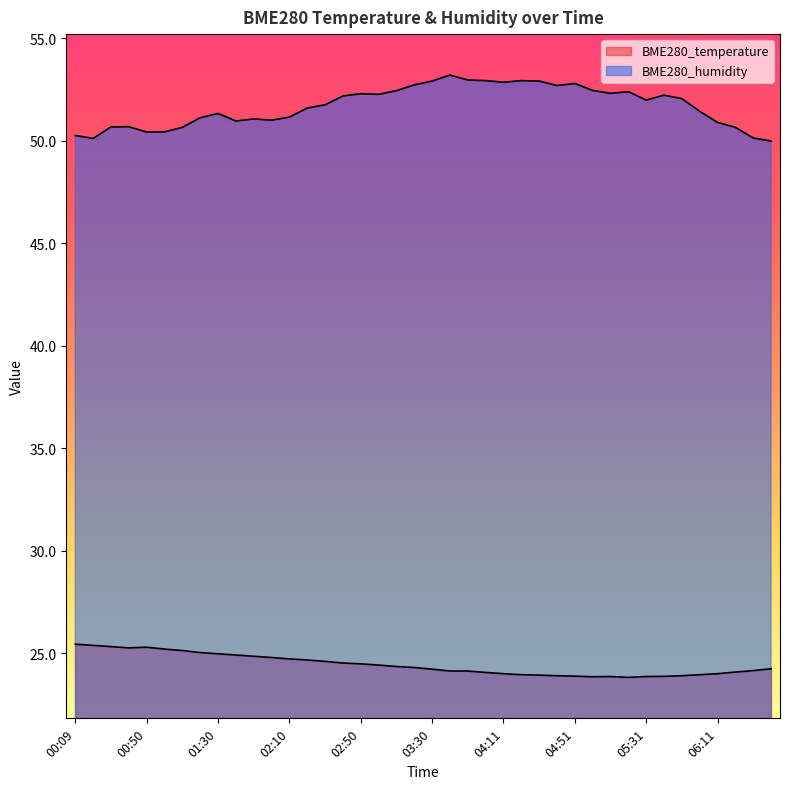

What is the spread (max minus min) of values at 00:09?

24.8